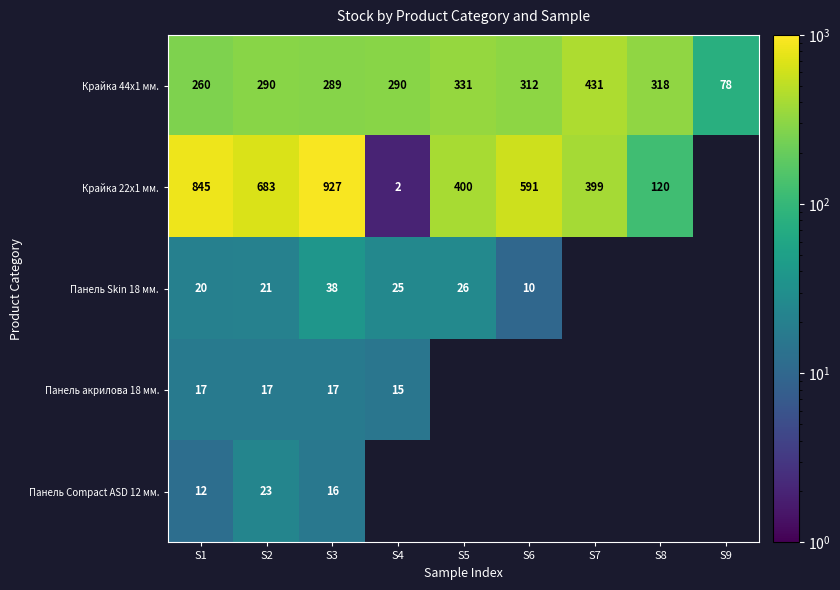

Is the value of Крайка 22x1 мм. at S5 greater than the value of Крайка 44x1 мм. at S1?

Yes